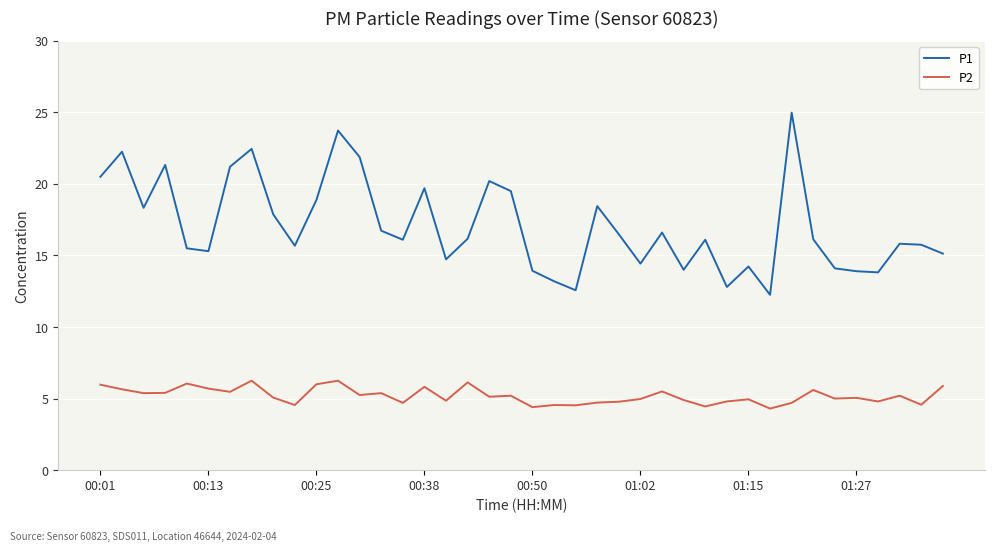

True or false: P1 and P2 intersect in this chart.

False